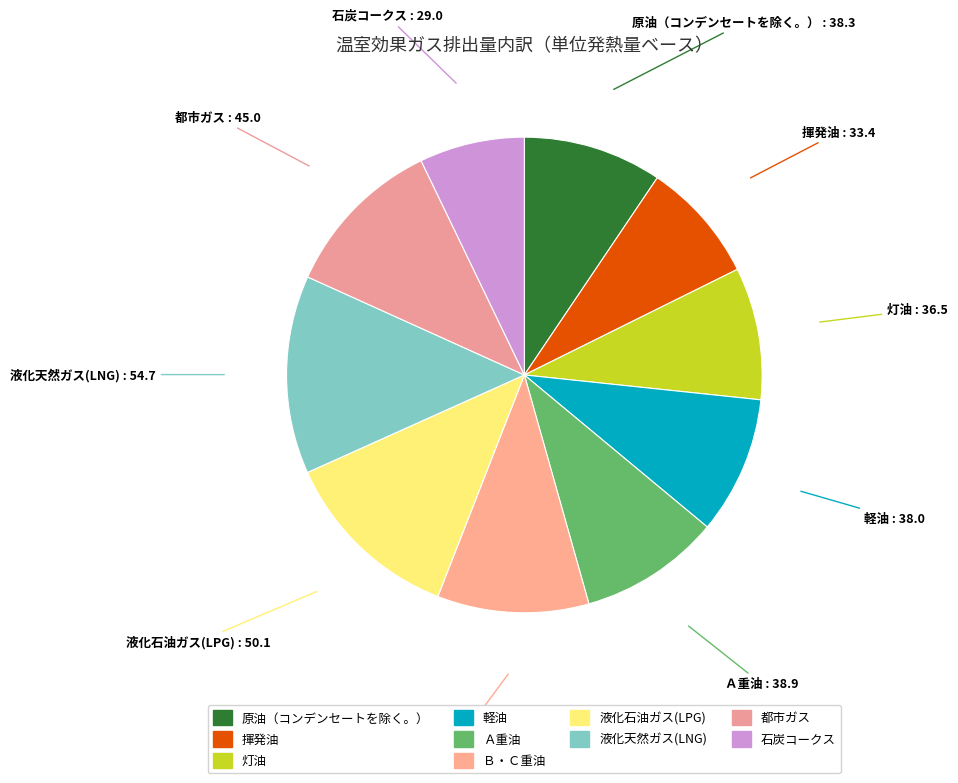

Does any single category account for the majority?

No